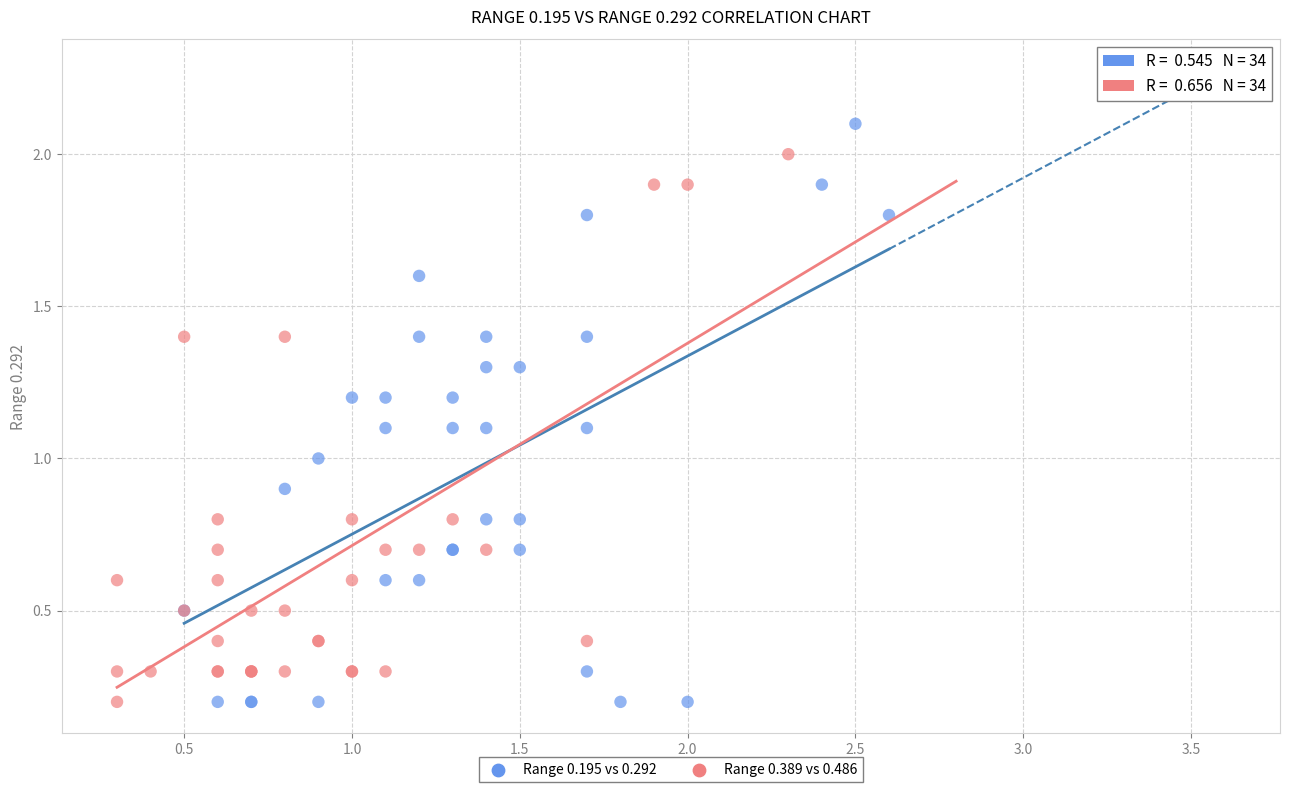

Which series has the widest spread of Y values?

Range 0.195 vs 0.292